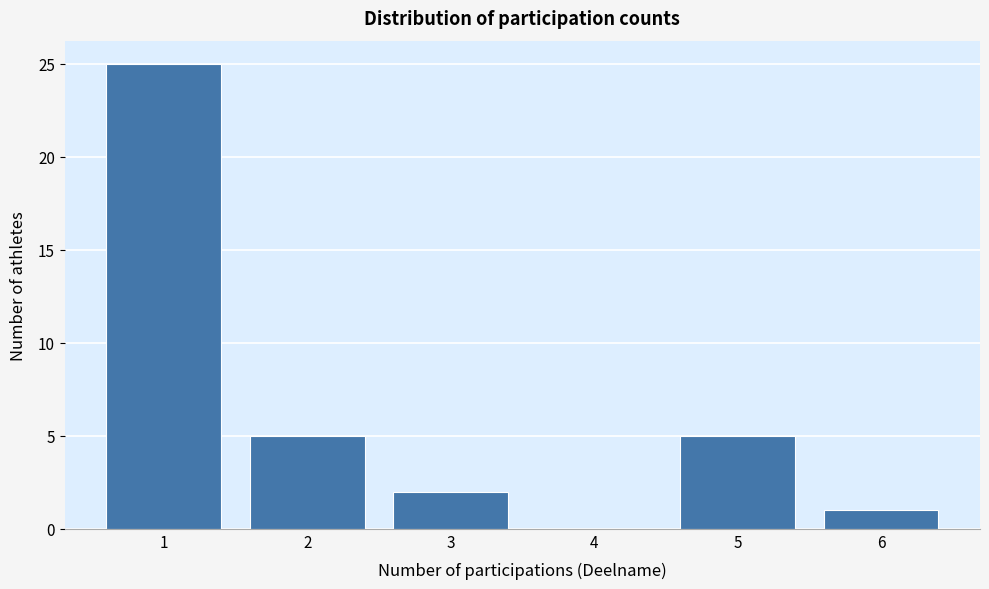

What is the height of the bar covering 1.5 to 2.5 on the x-axis? The values are not printed on the chart, so give them approximately, as read against the axis.

5